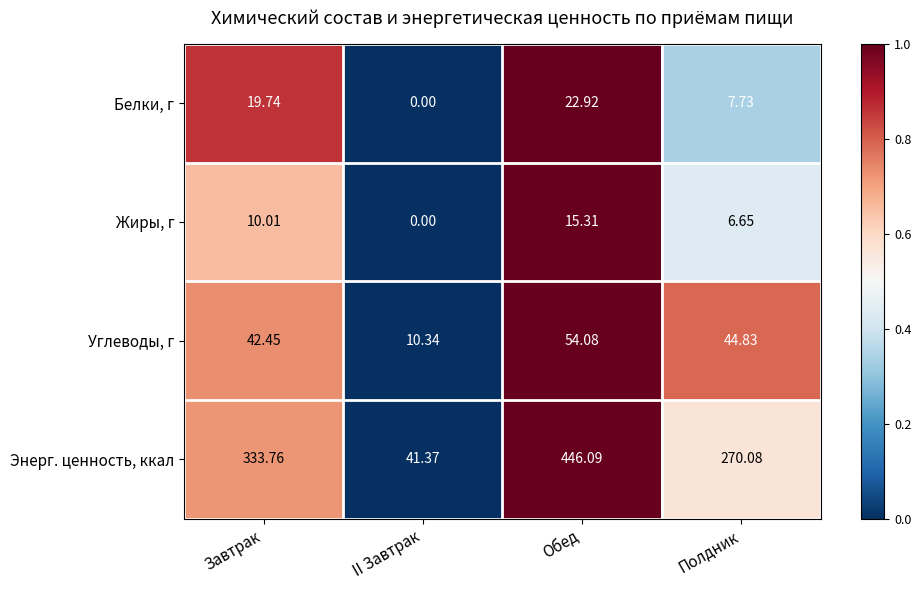

Which series has the largest range (max minus min)?

Энерг. ценность, ккал